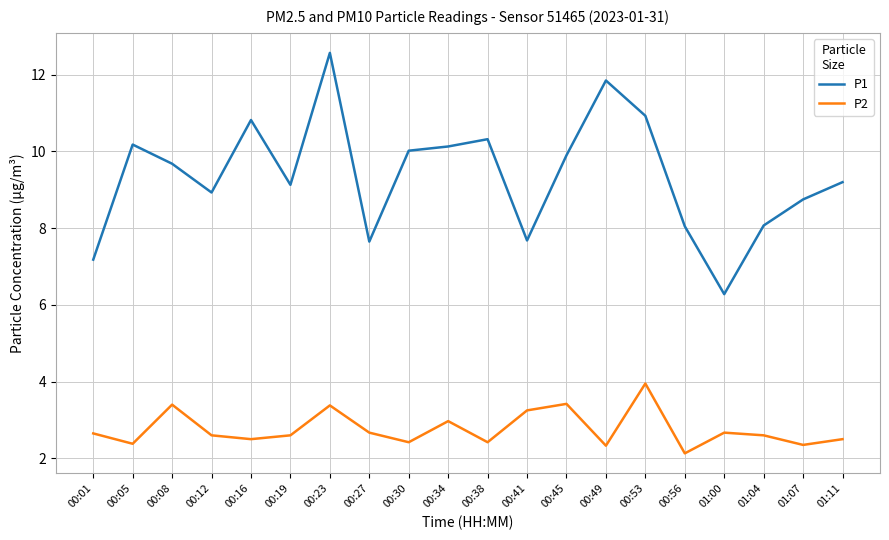

True or false: P1 has a value of 8.1 at 01:04.

True